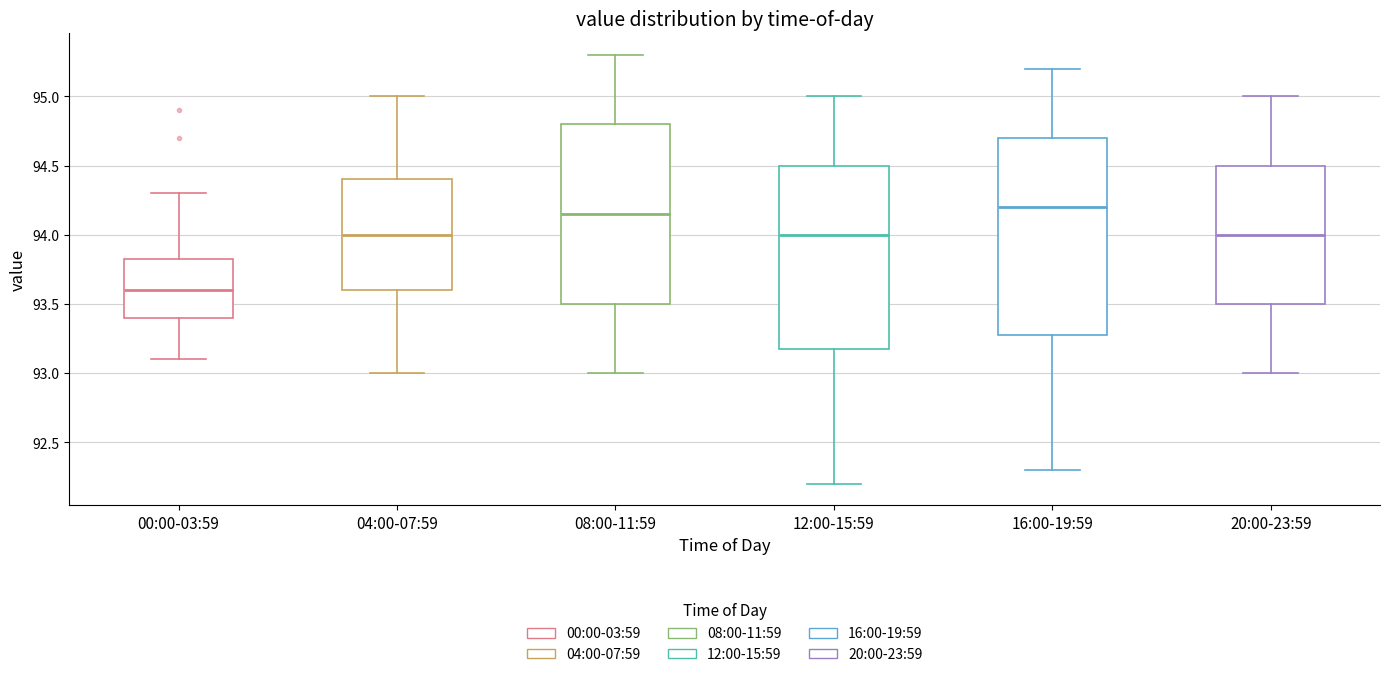

Reading left to right, read every box against the y-axis: the position of its median line, the range the box covers, and the ends of its whiskers. The values are not printed on the chart, so give them approximately, as read against the axis.

00:00-03:59: median 93.60, box 93.40 to 93.85, whiskers 93.10 to 94.30
04:00-07:59: median 94.00, box 93.60 to 94.40, whiskers 93.00 to 95.00
08:00-11:59: median 94.15, box 93.50 to 94.80, whiskers 93.00 to 95.30
12:00-15:59: median 94.00, box 93.20 to 94.50, whiskers 92.20 to 95.00
16:00-19:59: median 94.20, box 93.30 to 94.70, whiskers 92.30 to 95.20
20:00-23:59: median 94.00, box 93.50 to 94.50, whiskers 93.00 to 95.00